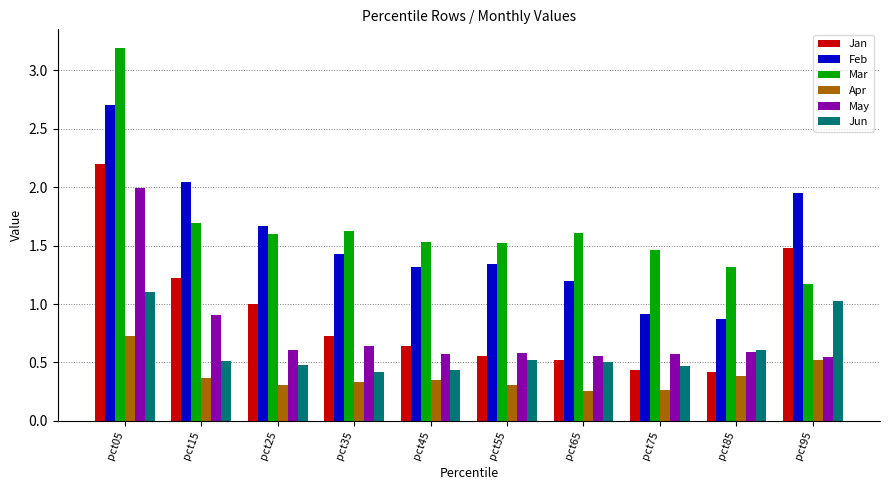

How many distinct data groups are displayed?

6